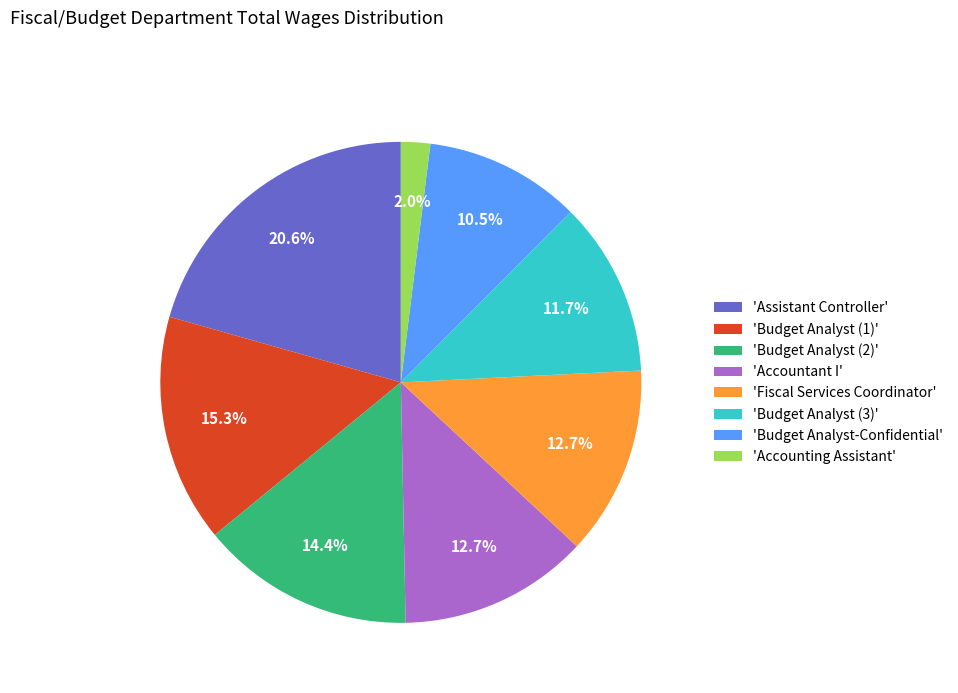

Is there a majority slice in this chart?

No